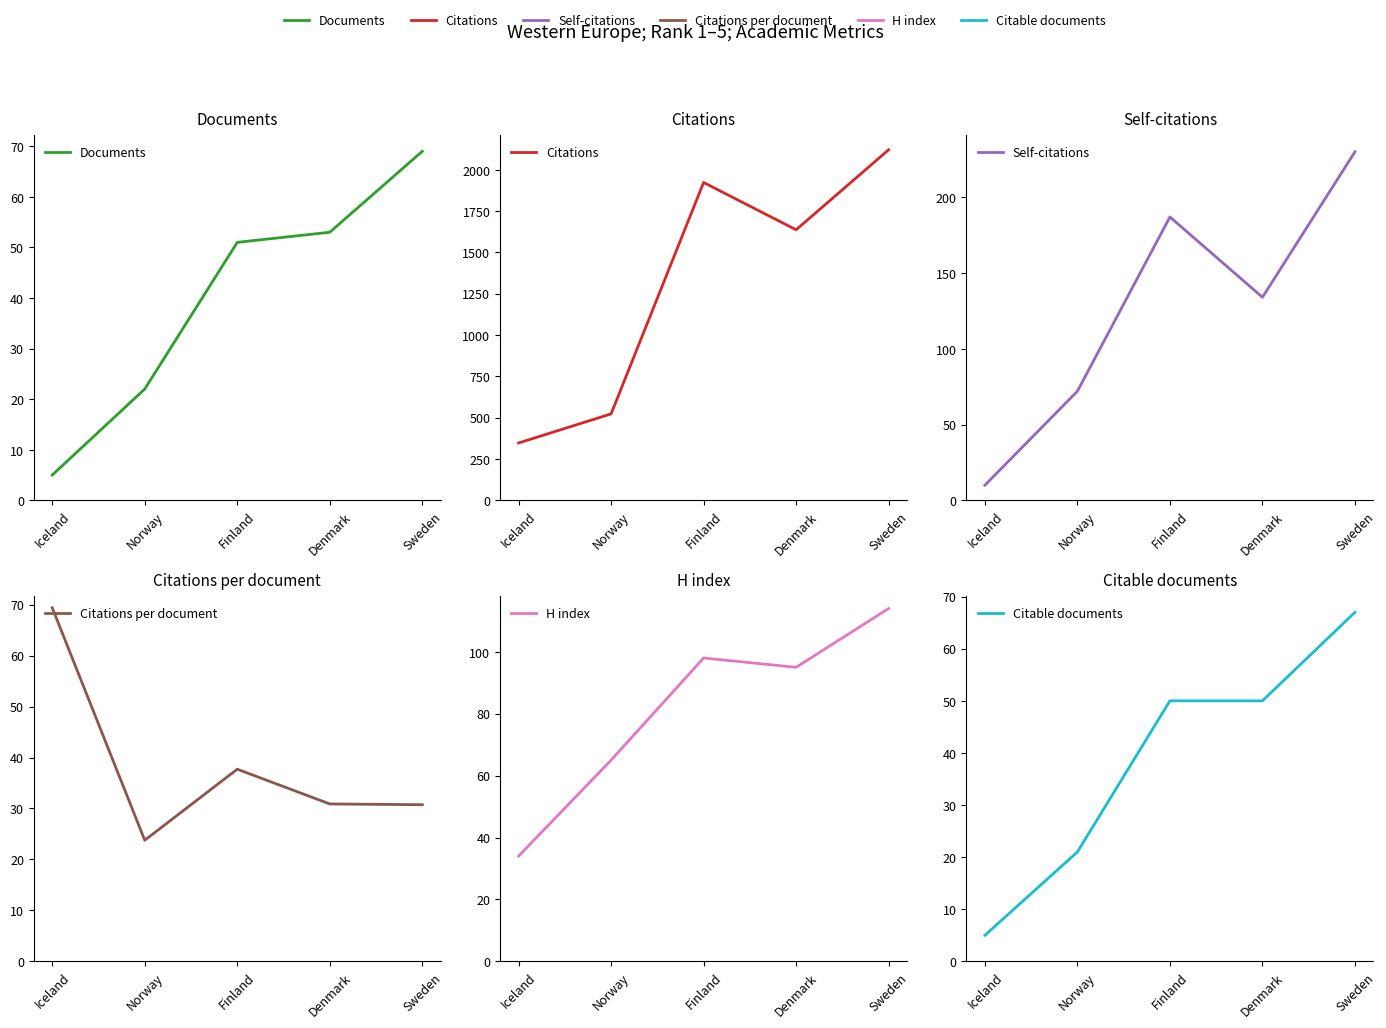

Where is the first local minimum for H index?

Denmark